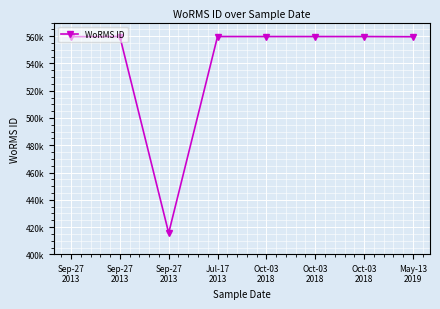

Where is the first local maximum?

Sep-27
2013